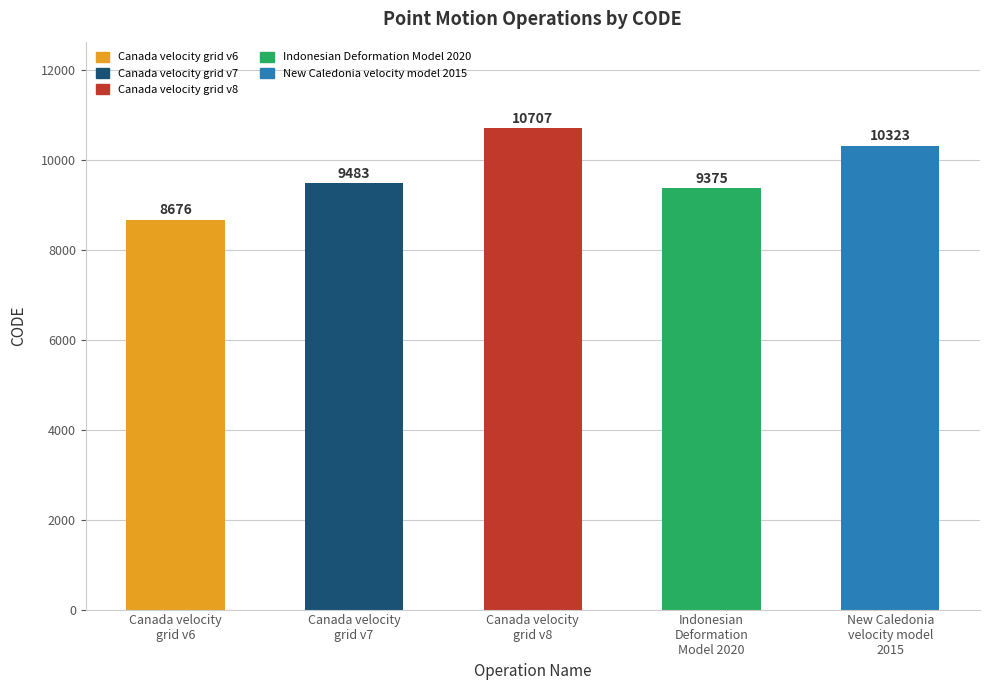

Reading left to right, what are all the values shown in this chart?

8676	9483	10707	9375	10323